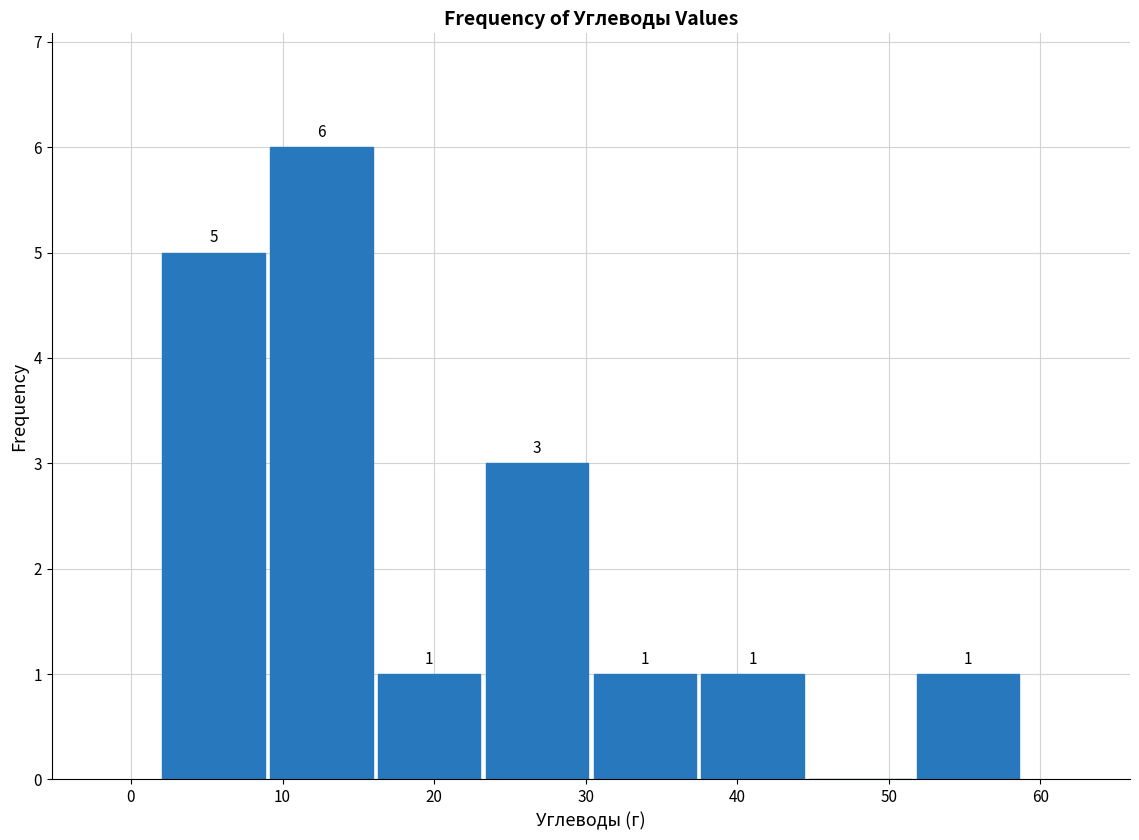

Over which range of the x-axis is the bar tallest?

9 to 16